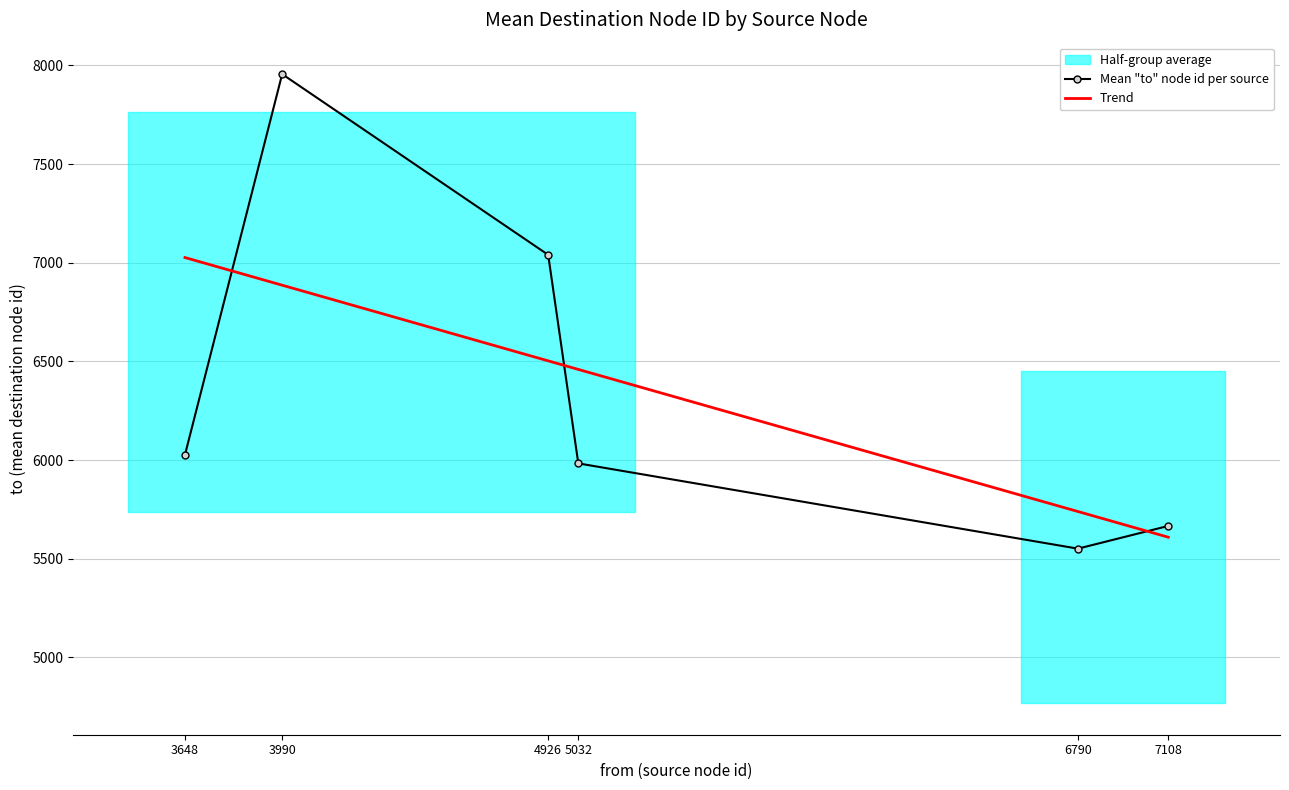

After their last crossing, which series has the higher values: Mean "to" node id per source or Trend?

Mean "to" node id per source